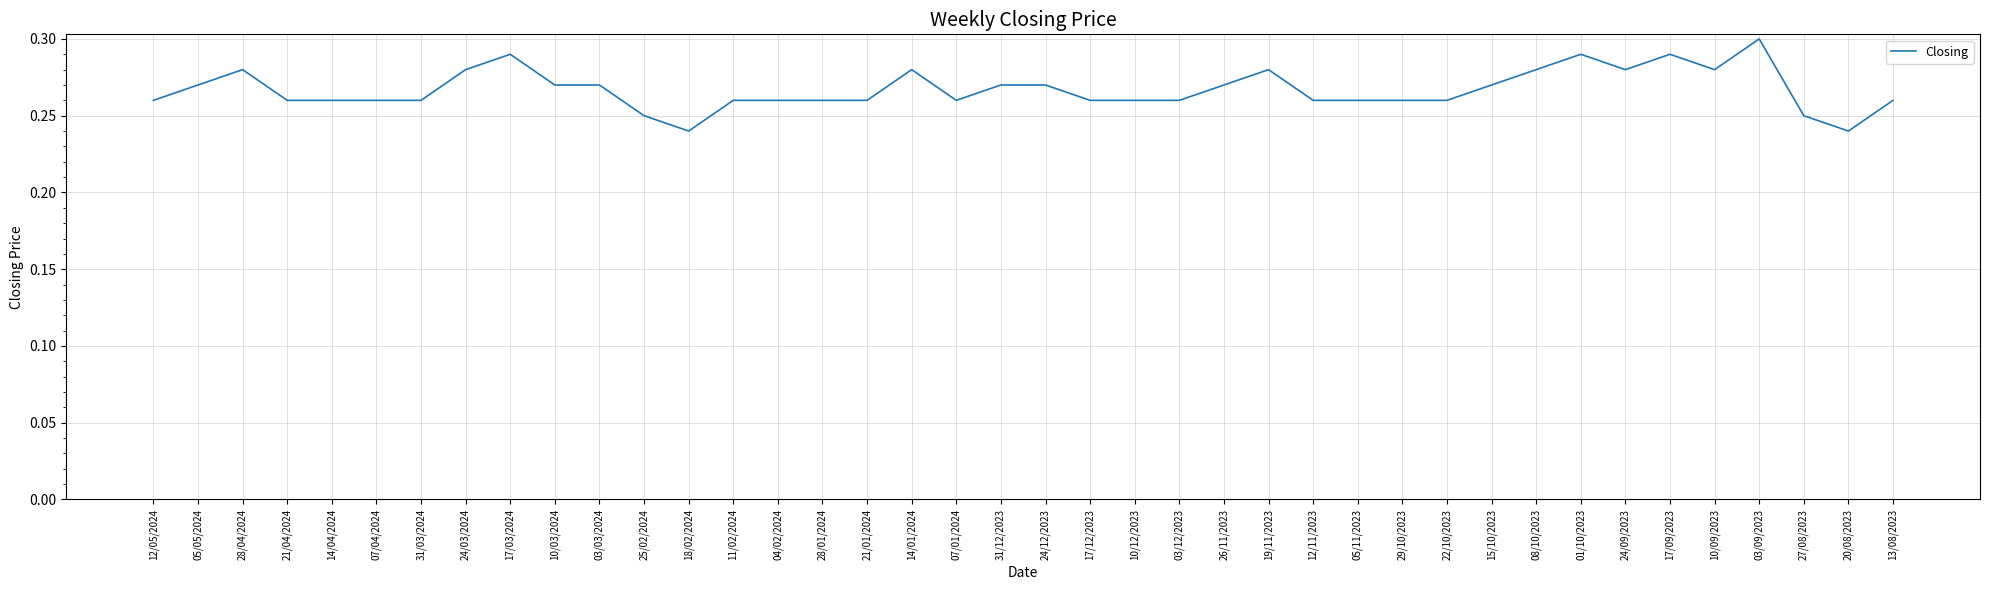

Between 10/12/2023 and 25/02/2024, which is larger?

10/12/2023